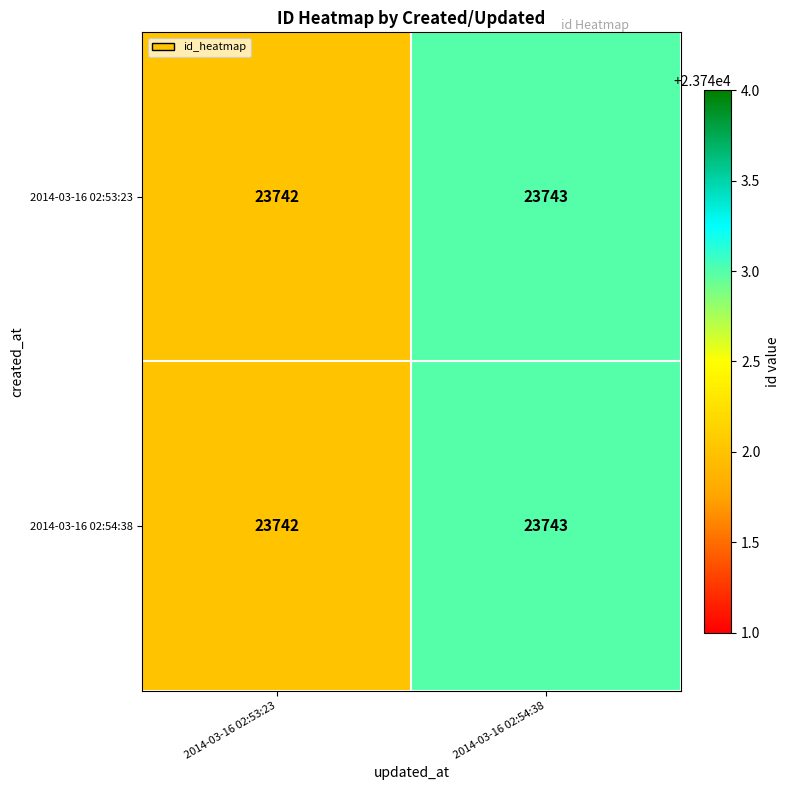

What is the total value across all series at 2014-03-16 02:54:38?

47486